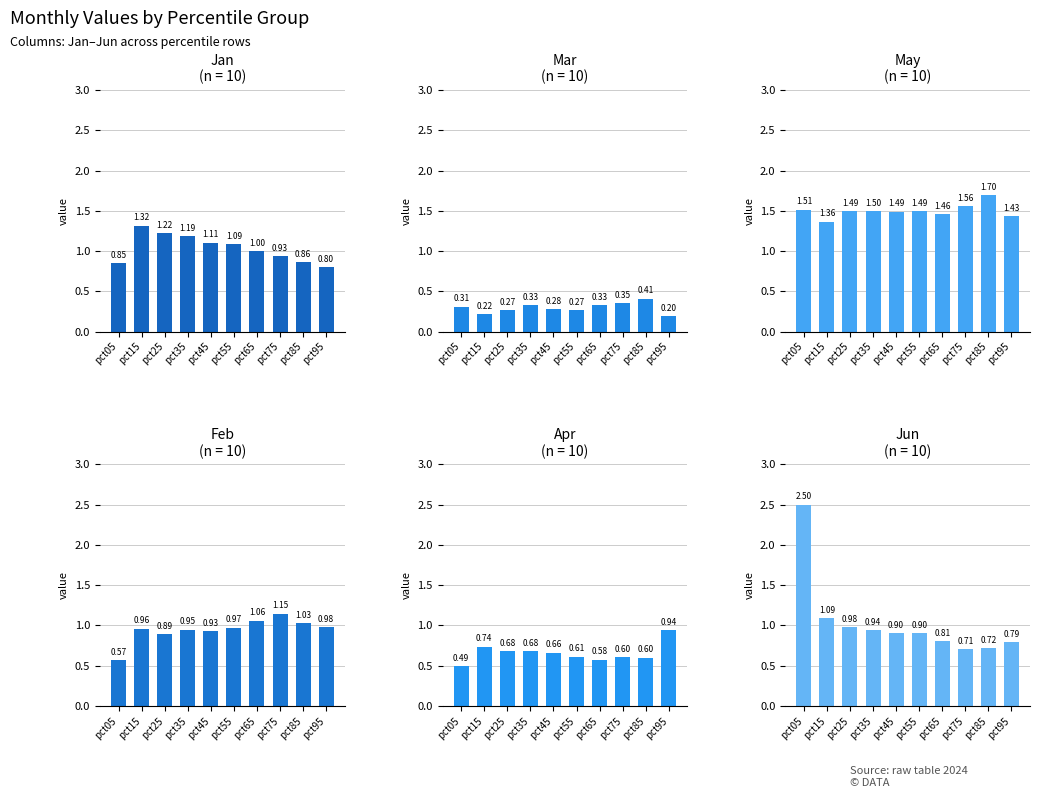

Rank the series by their maximum value, from lowest to highest.

Mar, Apr, Feb, Jan, May, Jun